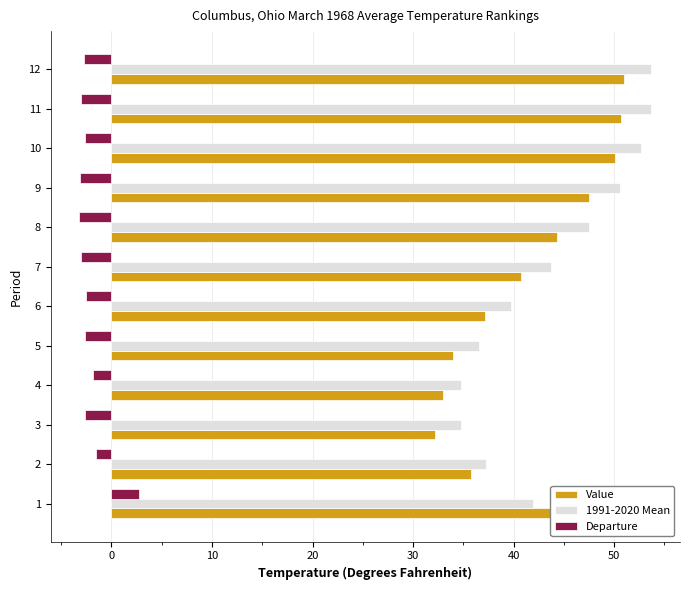

The Departure series shows -1.8 at 4. True or false?

True